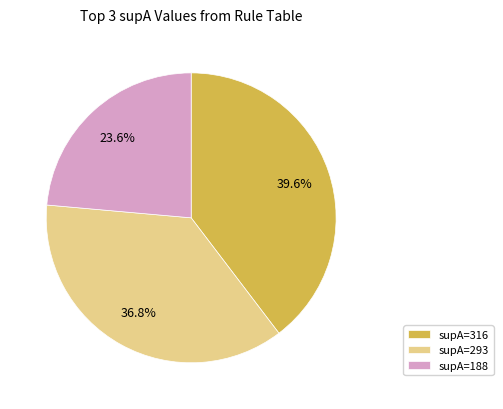

What is the ratio of the value at supA=293 to the value at supA=316?

0.9